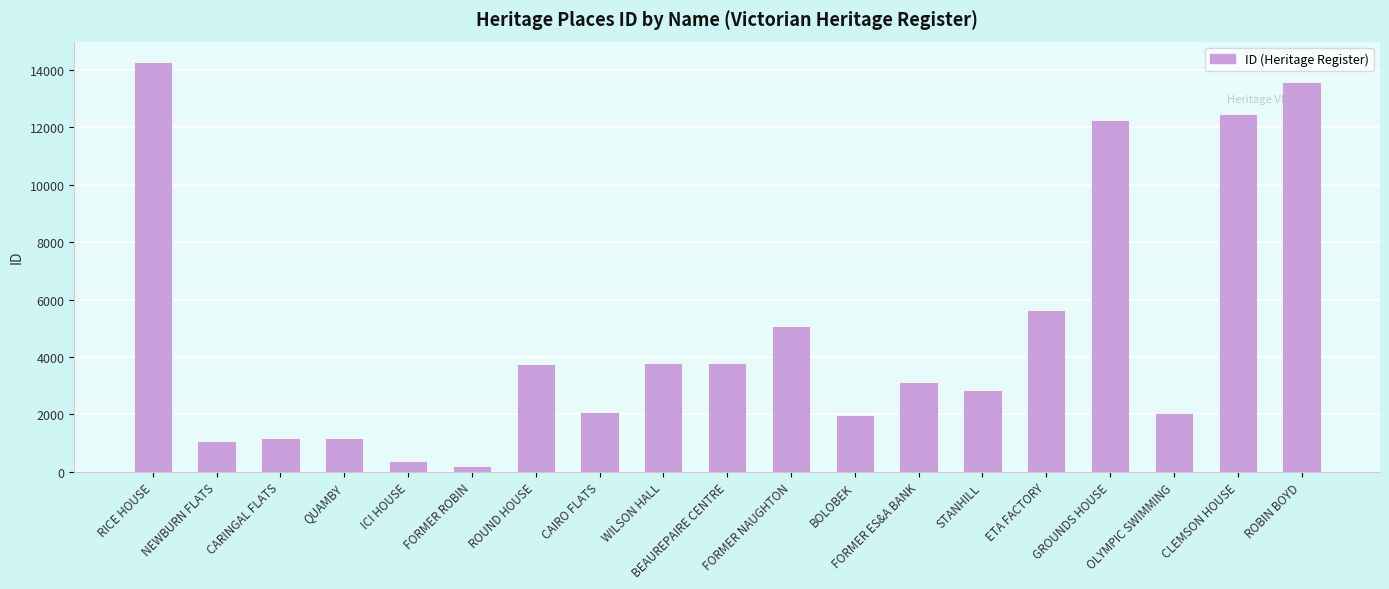

What is the sum of all values?

90649